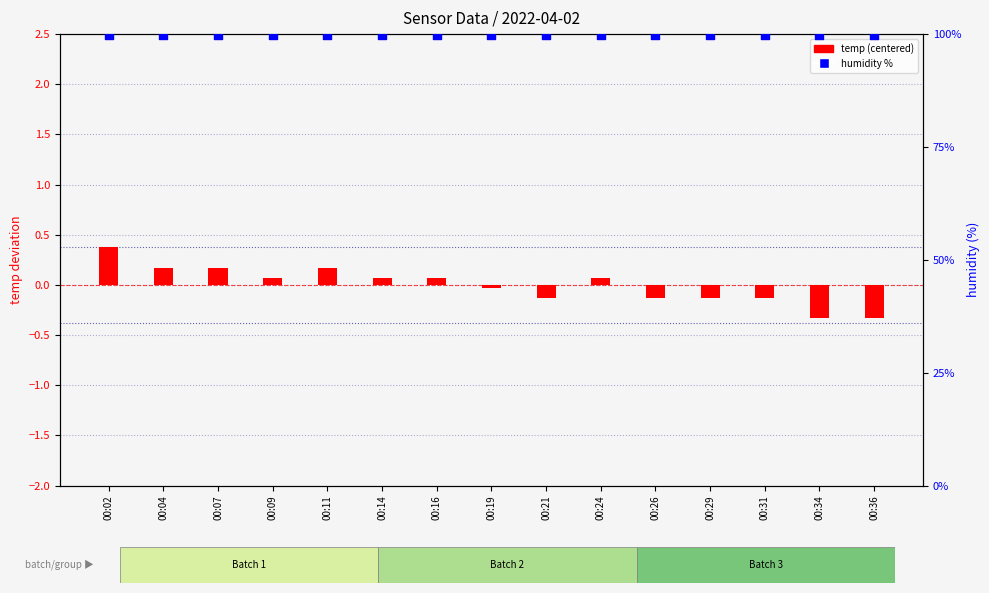

What are all the series names shown in the legend?

temp (centered), humidity %